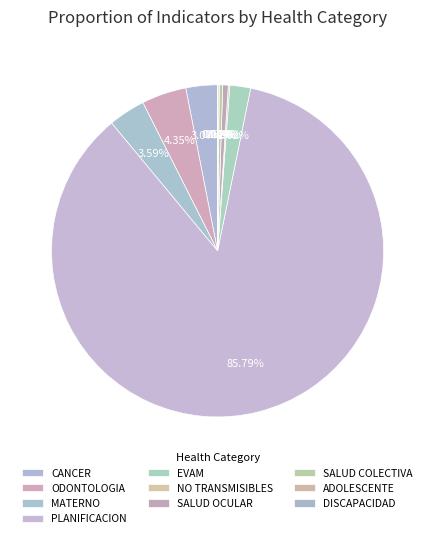

The NO TRANSMISIBLES slice represents 7% of the pie. True or false?

False